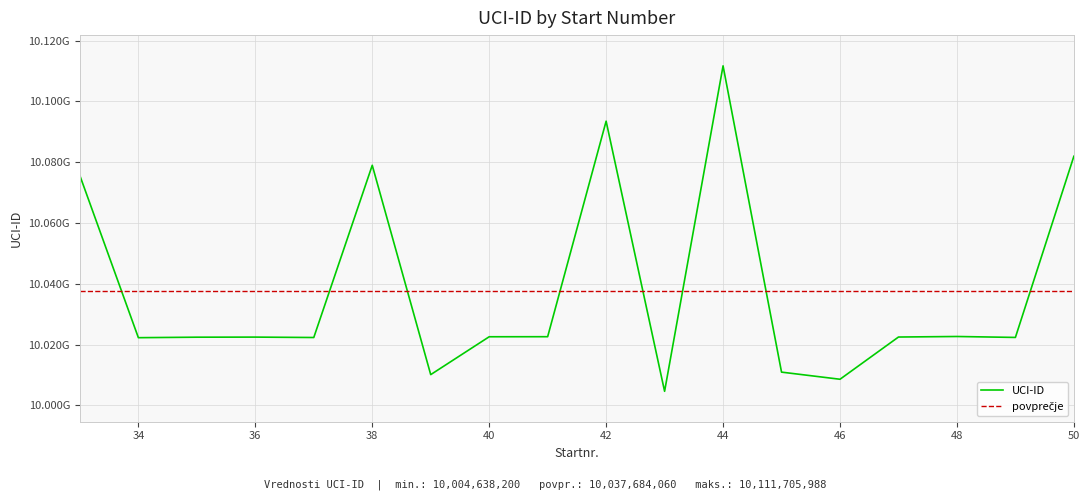

The chart shows a value of 3610759015 at 35. True or false?

False